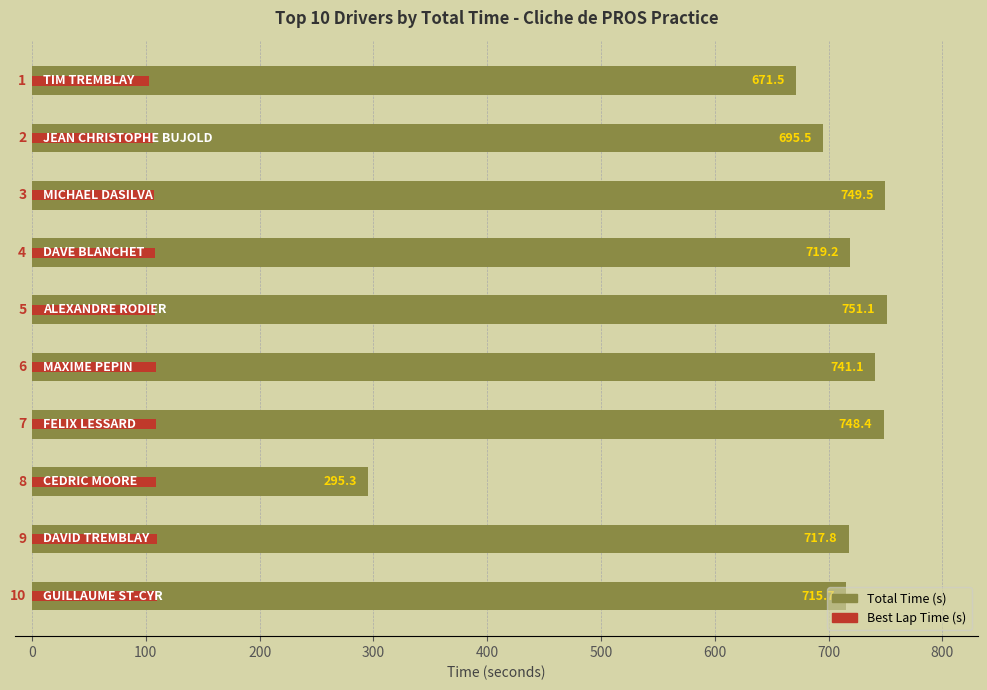

What is the sum of all Total Time values?

6804.9